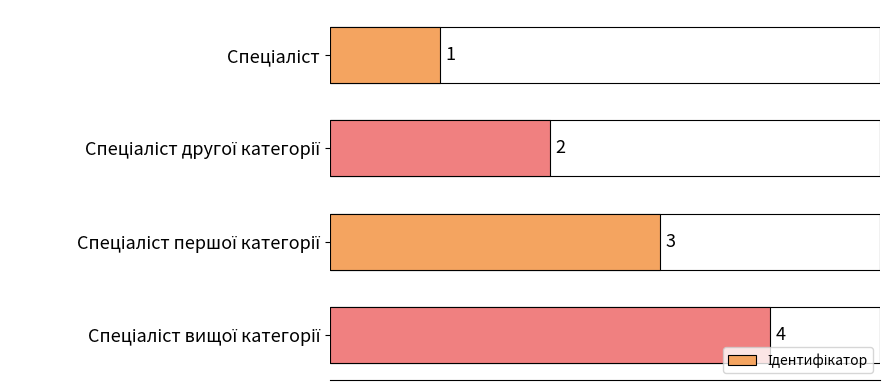

How many values are between 2 and 4?

3